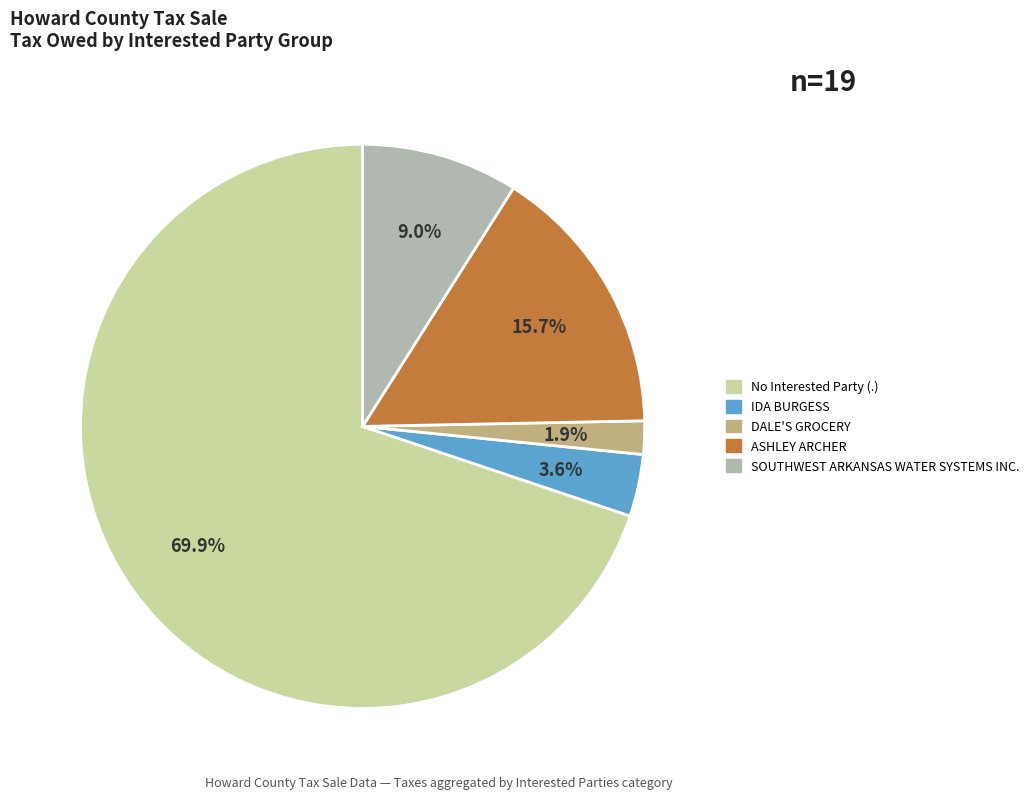

Does any single category account for the majority?

Yes